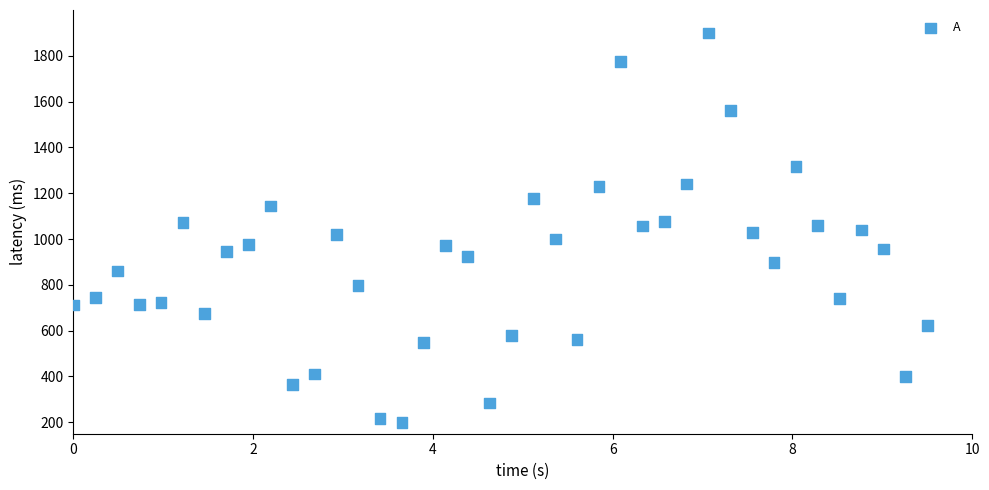

What is the range of X values (max minus min)?

9.5